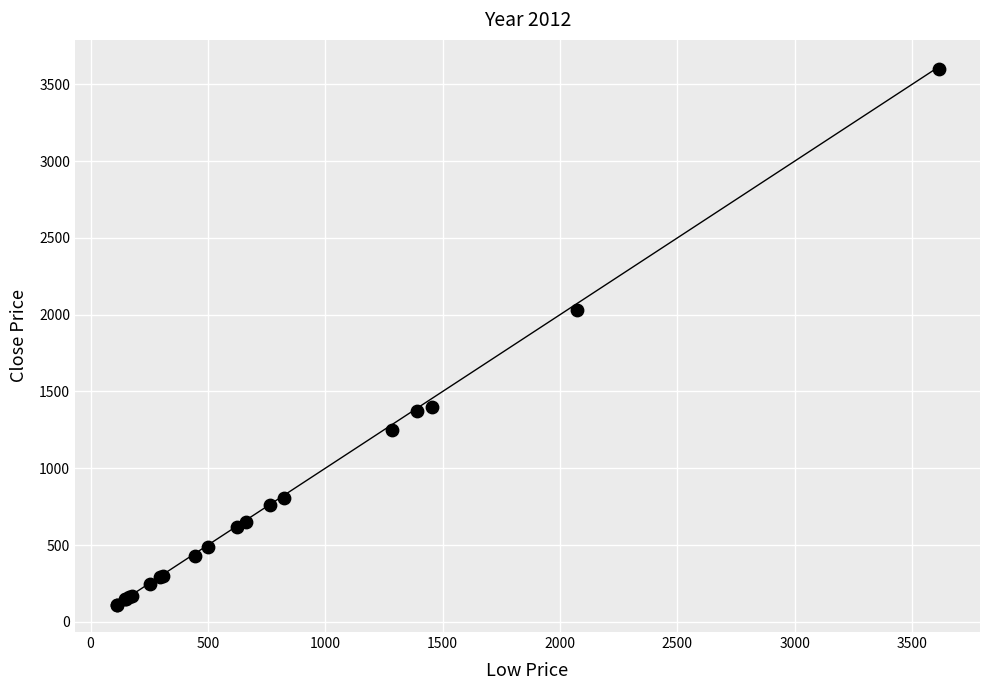

What Y value in the scatter plot is closest to 1854?

2030